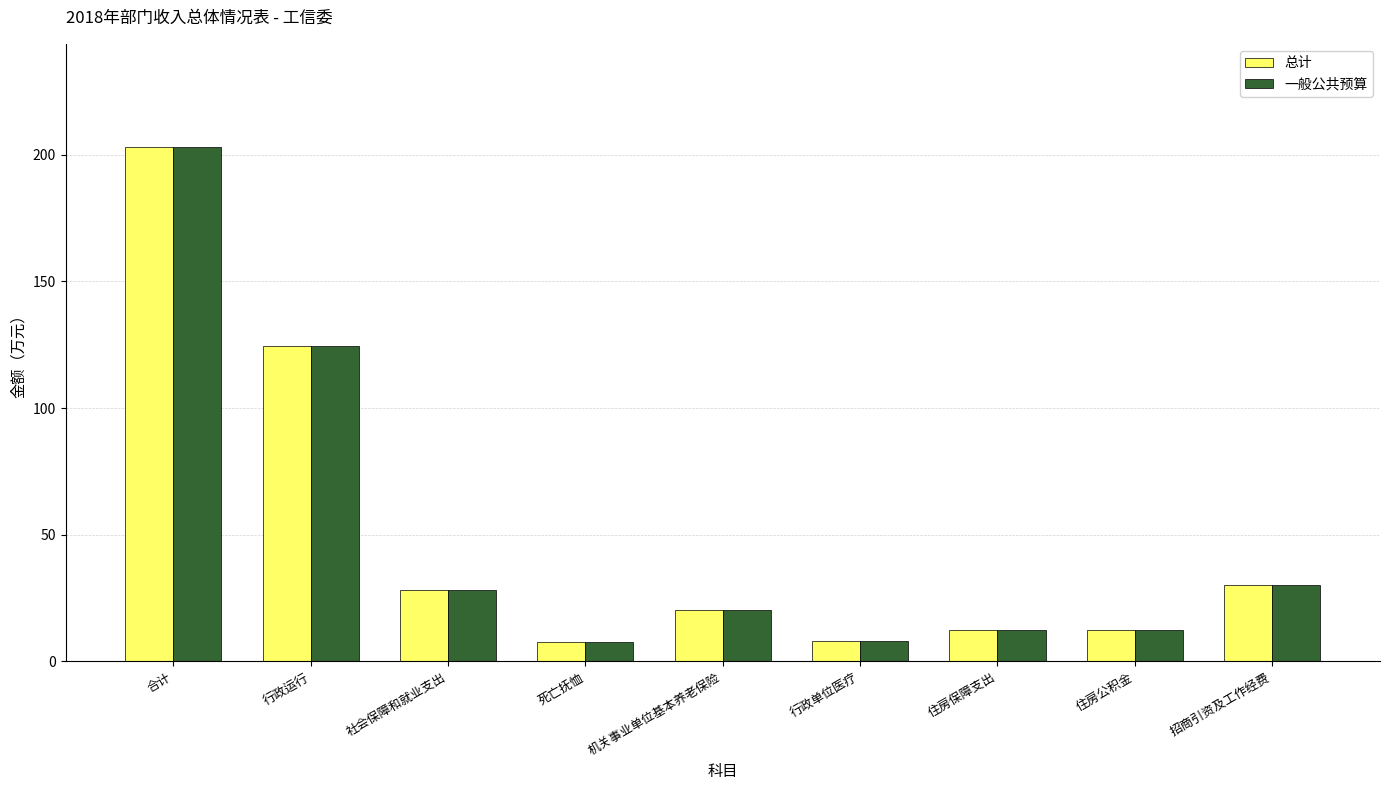

At which category is the sum across all series the highest?

合计